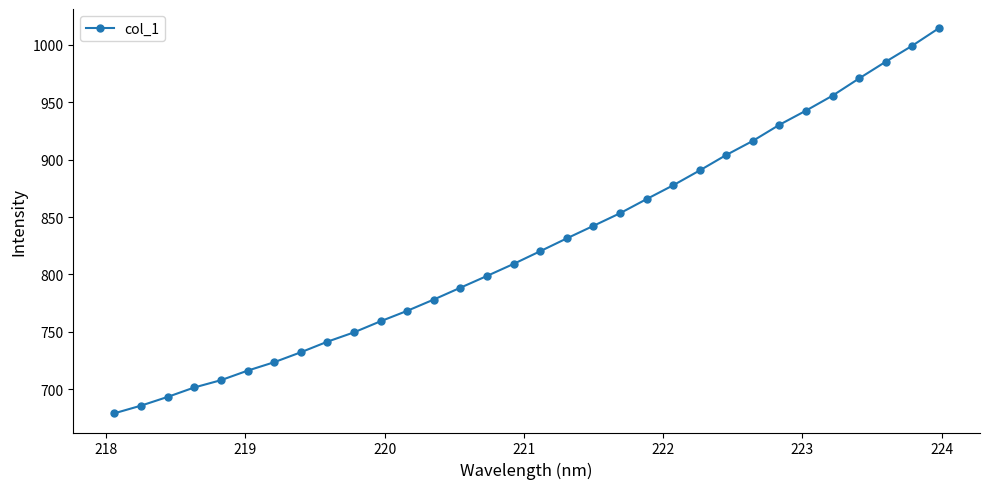

What is the difference between the maximum and minimum values?

335.3